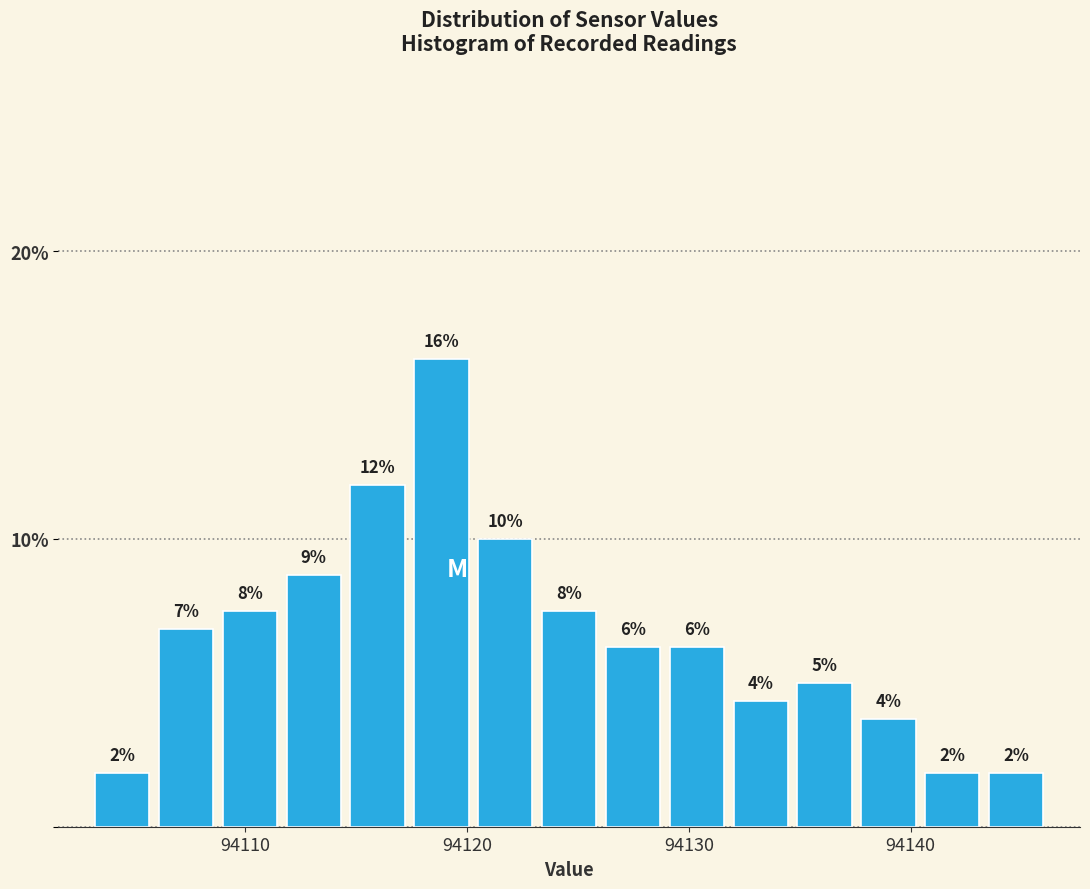

Around what value on the x-axis is the tallest bar? Give the approximate position of its centre, as read against the axis.

94119